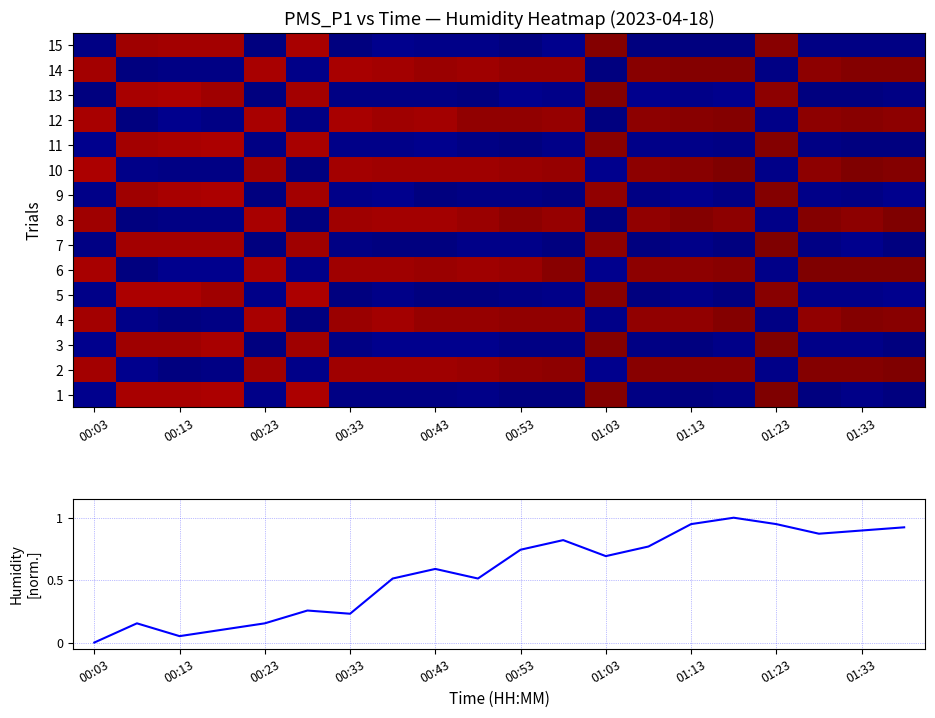

At how many categories does at least one series exceed 22?

20